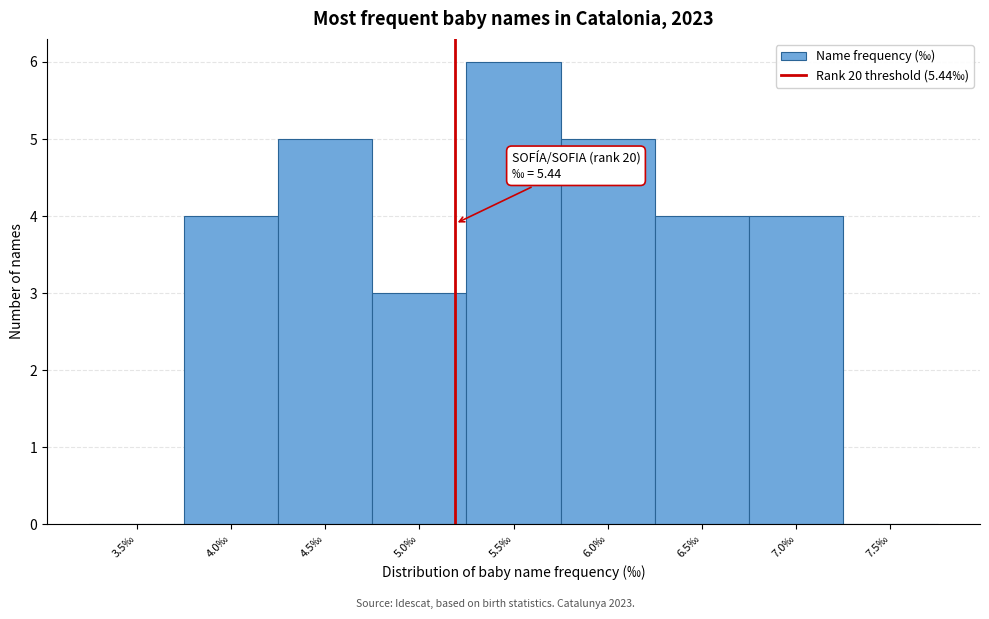

Reading right to left, transcribe all the data shown in this chart.

7.5‰=0	7.0‰=4	6.5‰=4	6.0‰=5	5.5‰=6	5.0‰=3	4.5‰=5	4.0‰=4	3.5‰=0